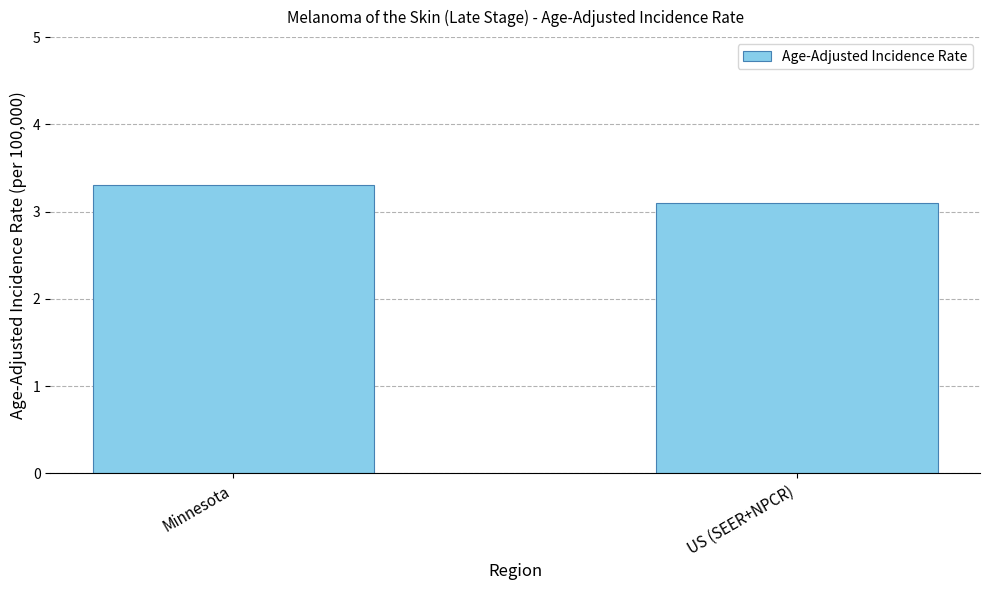

Does the chart contain any negative values?

No